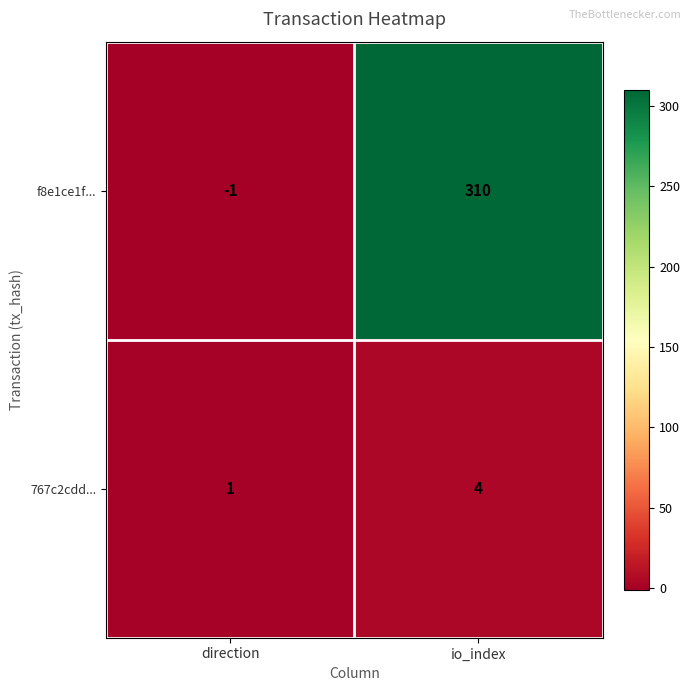

True or false: 767c2cdd... has a value of 4 at io_index.

True